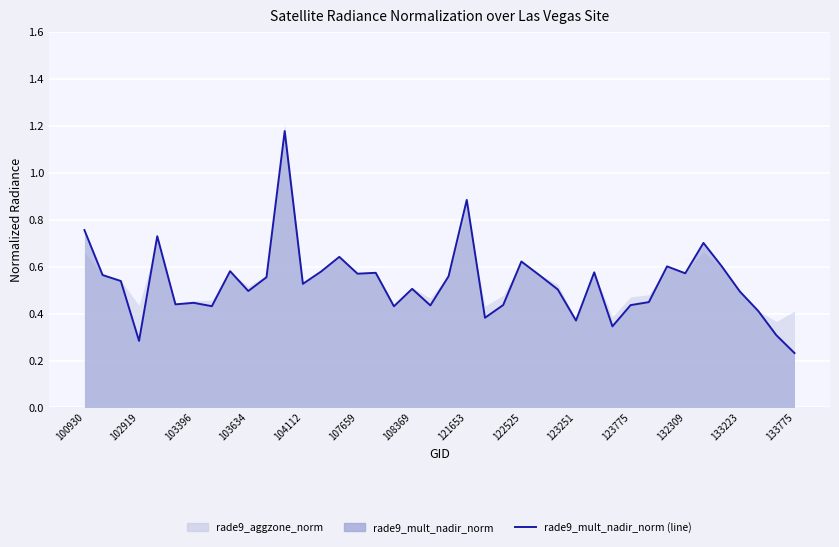

What position from the left is 29?

30